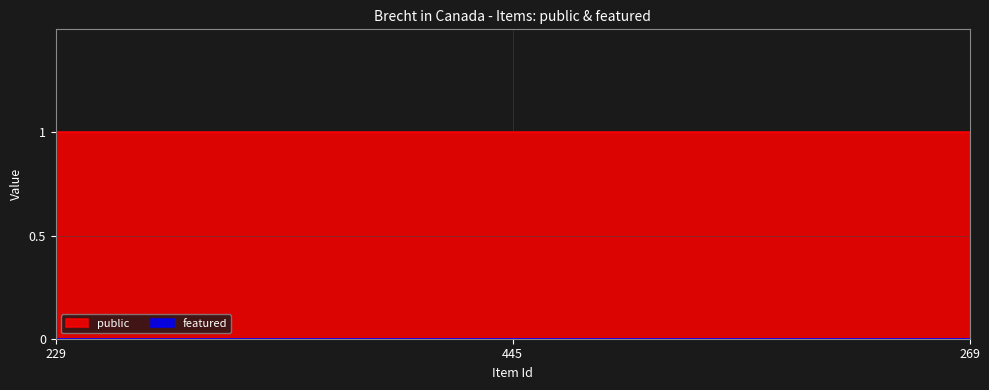

List the series in order of their peak value, lowest first.

featured, public